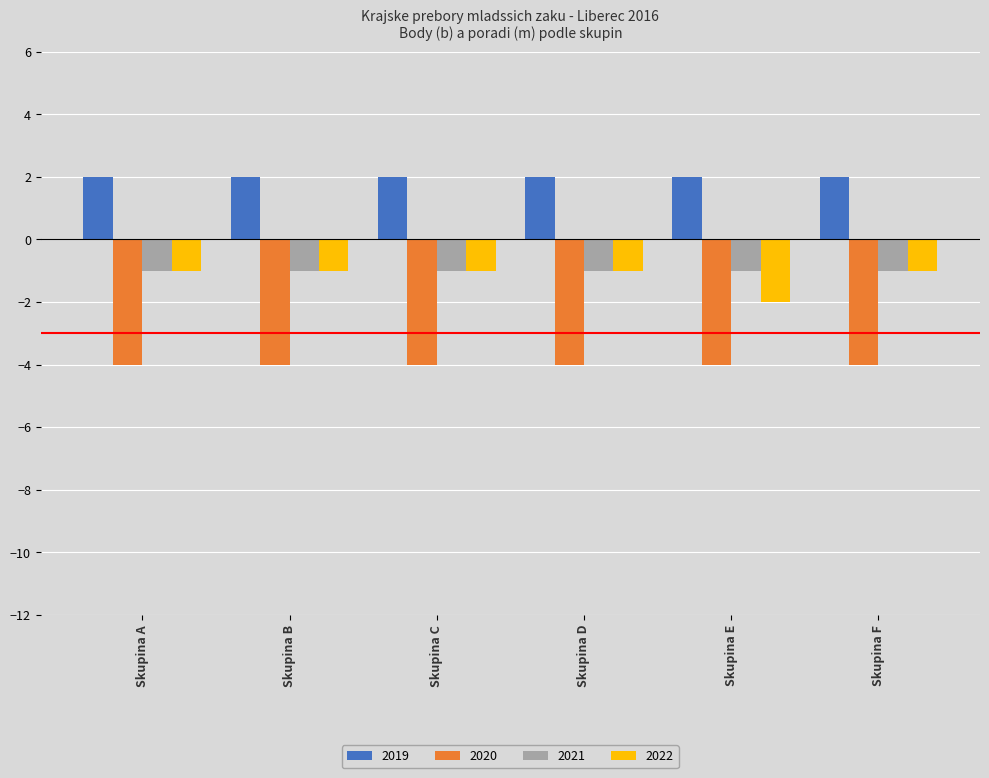

How many bars are there in total?

24